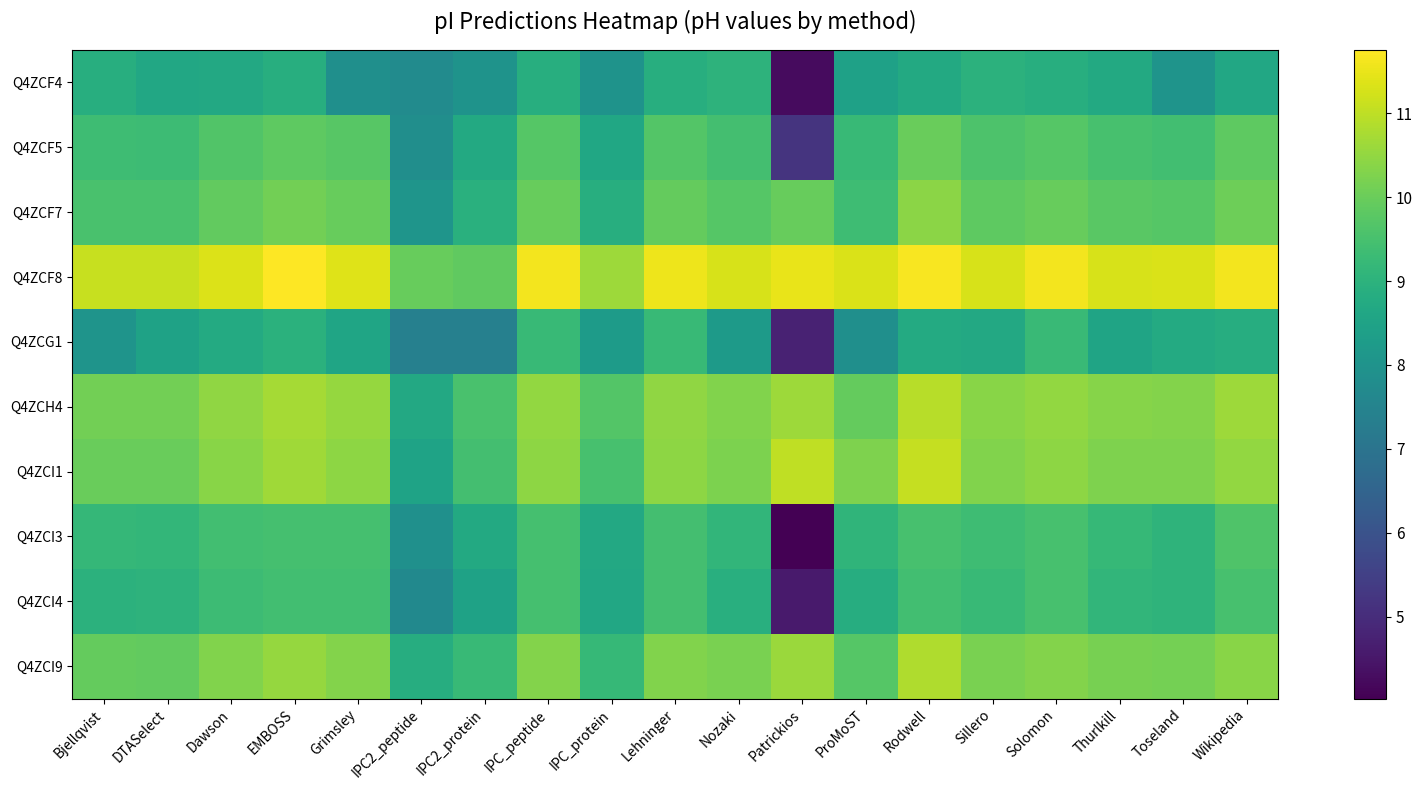

At which category is the sum across all series the highest?

Rodwell